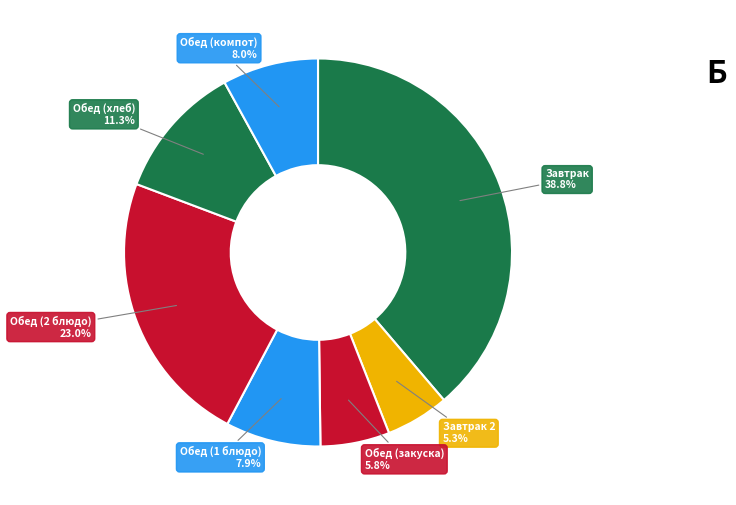

Does Обед (хлеб) account for over 50% of the chart?

No